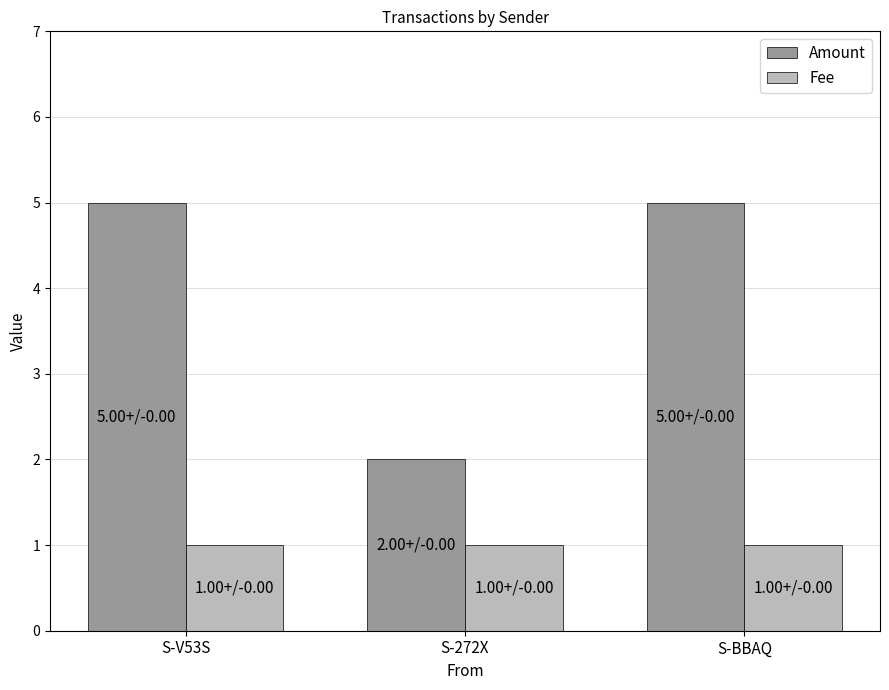

Where is Amount nearest to the value 3?

S-272X